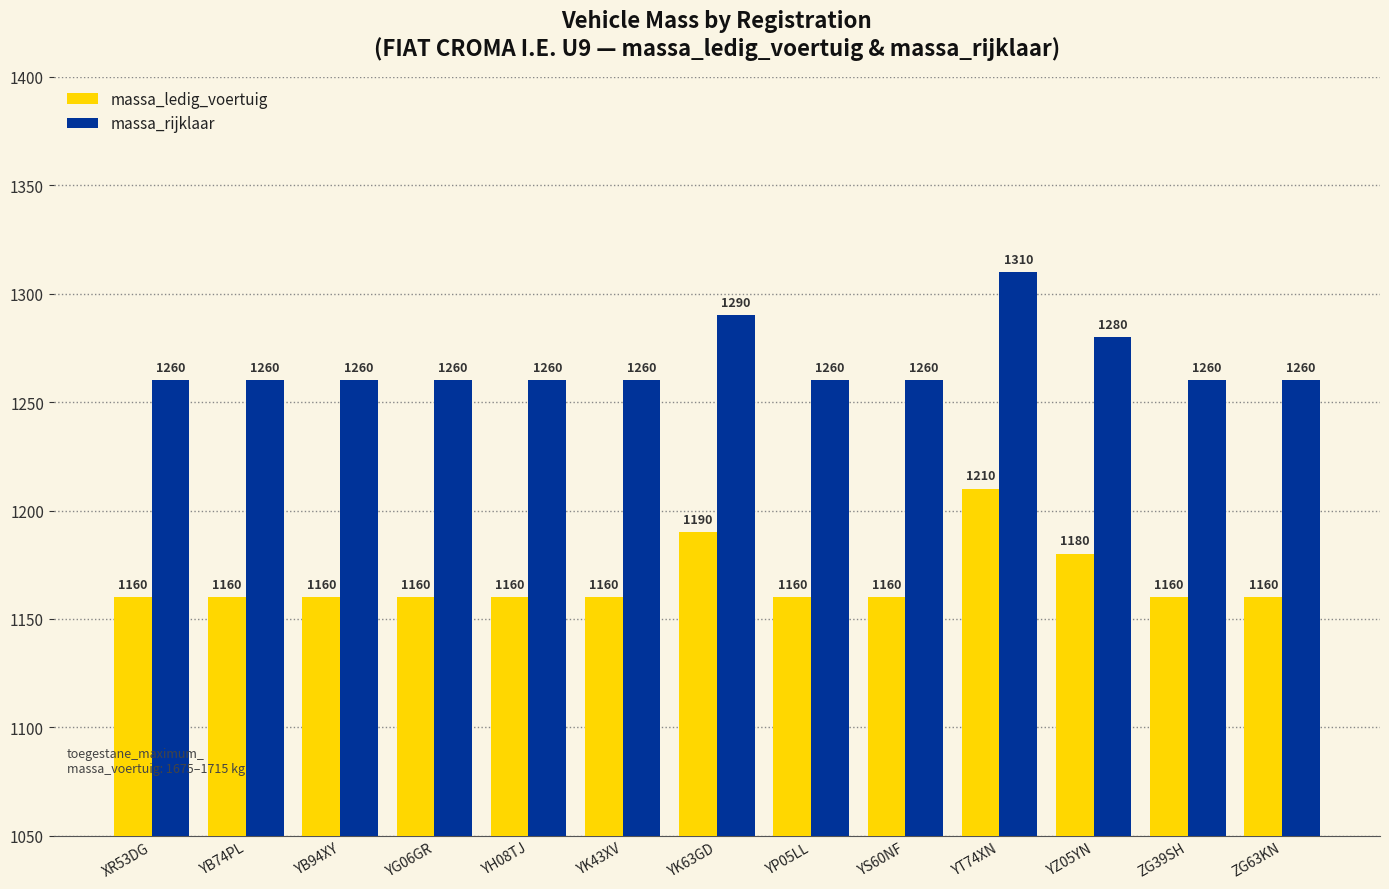

True or false: massa_rijklaar has a value of 1766 at YZ05YN.

False